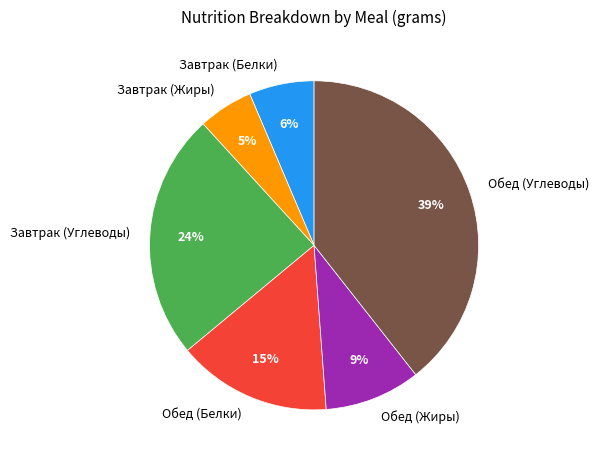

The Завтрак (Углеводы) slice represents 24% of the pie. True or false?

True